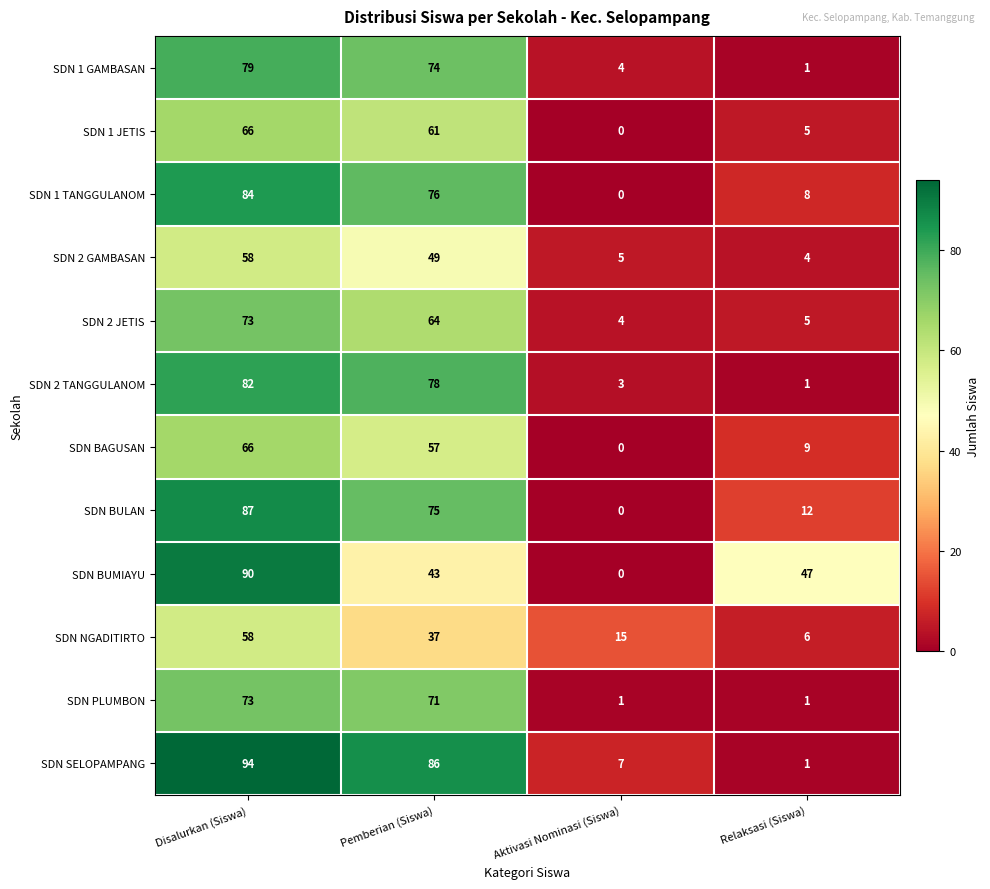

At Pemberian (Siswa), list the series in order from largest to smallest.

SDN SELOPAMPANG, SDN 2 TANGGULANOM, SDN 1 TANGGULANOM, SDN BULAN, SDN 1 GAMBASAN, SDN PLUMBON, SDN 2 JETIS, SDN 1 JETIS, SDN BAGUSAN, SDN 2 GAMBASAN, SDN BUMIAYU, SDN NGADITIRTO